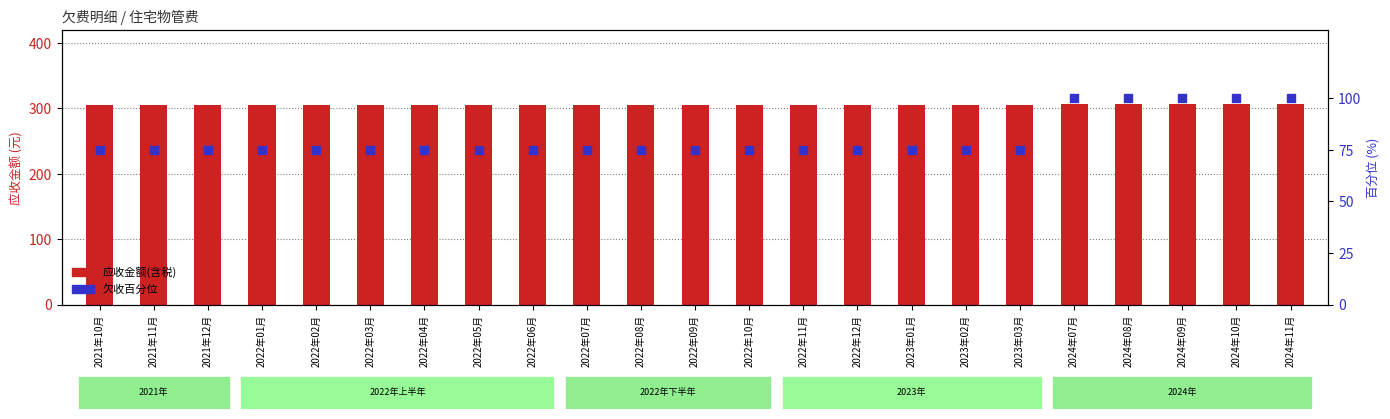

Is the value of 欠收百分位 at 2022年03月 greater than the value of 应收金额(含税) at 2022年03月?

No